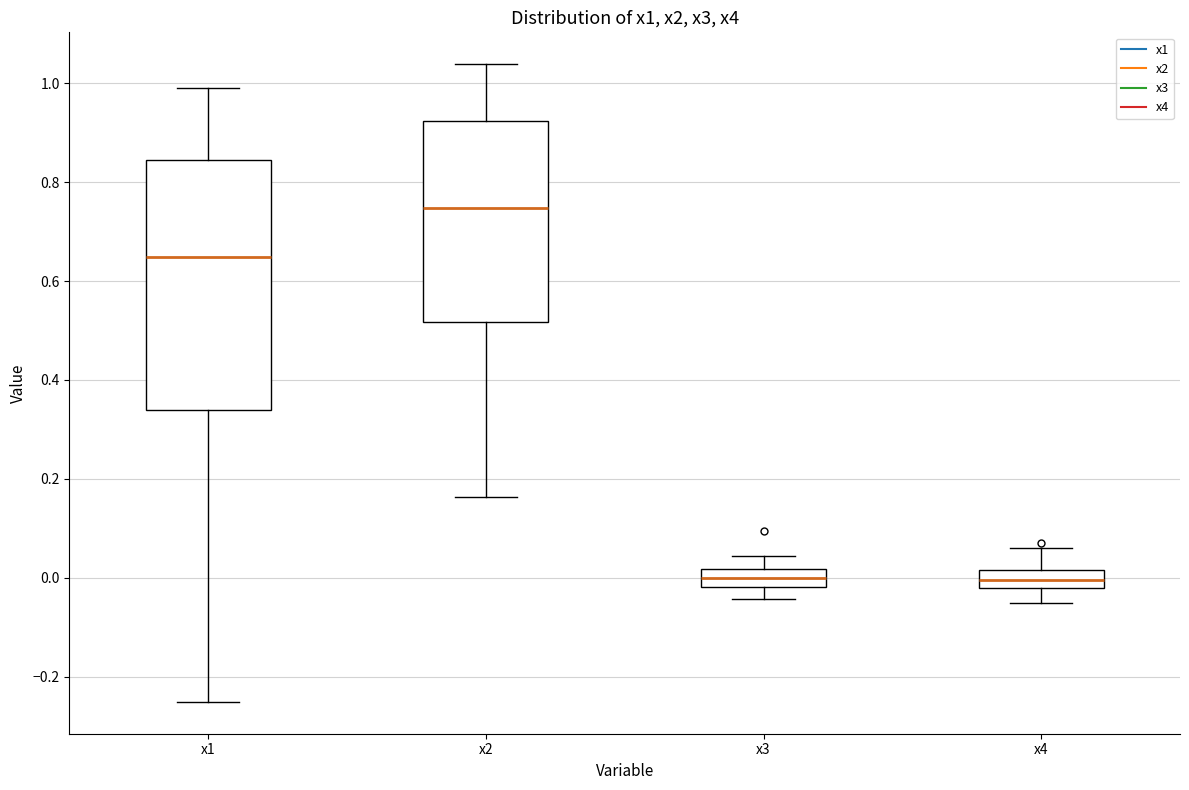

Comparing the boxes themselves (not the whiskers), which one is the tallest?

x1